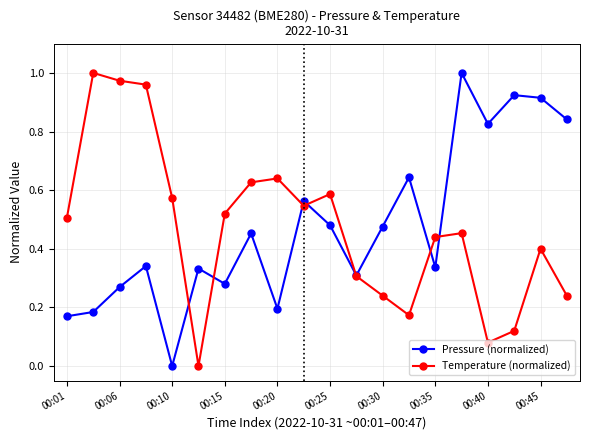

True or false: Pressure (normalized) has more than 1 interior local peaks.

True